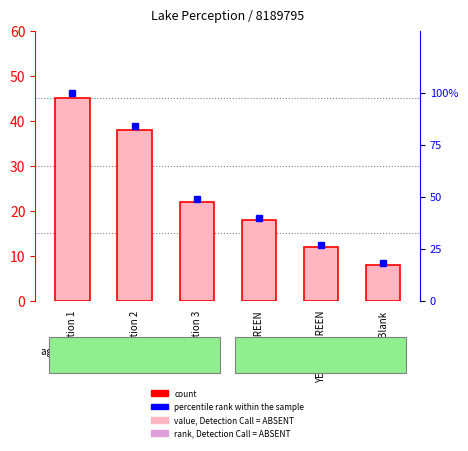

What are all the series names shown in the legend?

count, percentile rank within the sample